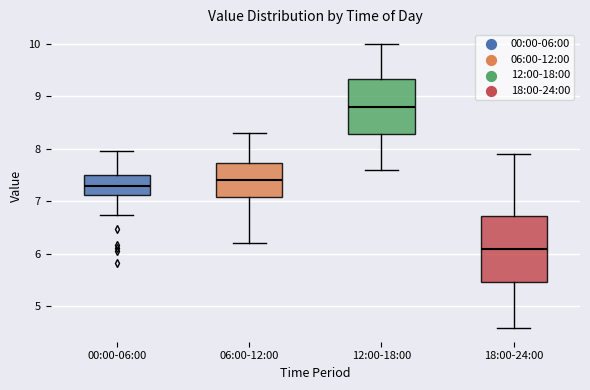

Reading left to right, read every box against the y-axis: the position of its median line, the range the box covers, and the ends of its whiskers. The values are not printed on the chart, so give them approximately, as read against the axis.

00:00-06:00: median 7.3, box 7.1 to 7.5, whiskers 6.7 to 8.0
06:00-12:00: median 7.4, box 7.1 to 7.7, whiskers 6.2 to 8.3
12:00-18:00: median 8.8, box 8.3 to 9.3, whiskers 7.6 to 10.0
18:00-24:00: median 6.1, box 5.5 to 6.7, whiskers 4.6 to 7.9